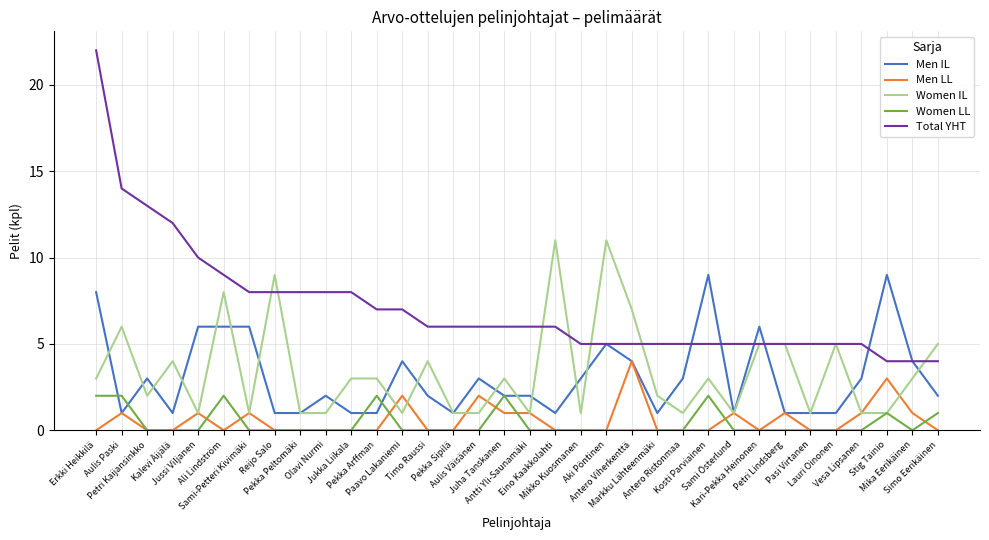

True or false: Total YHT and Men LL cross at least once.

False